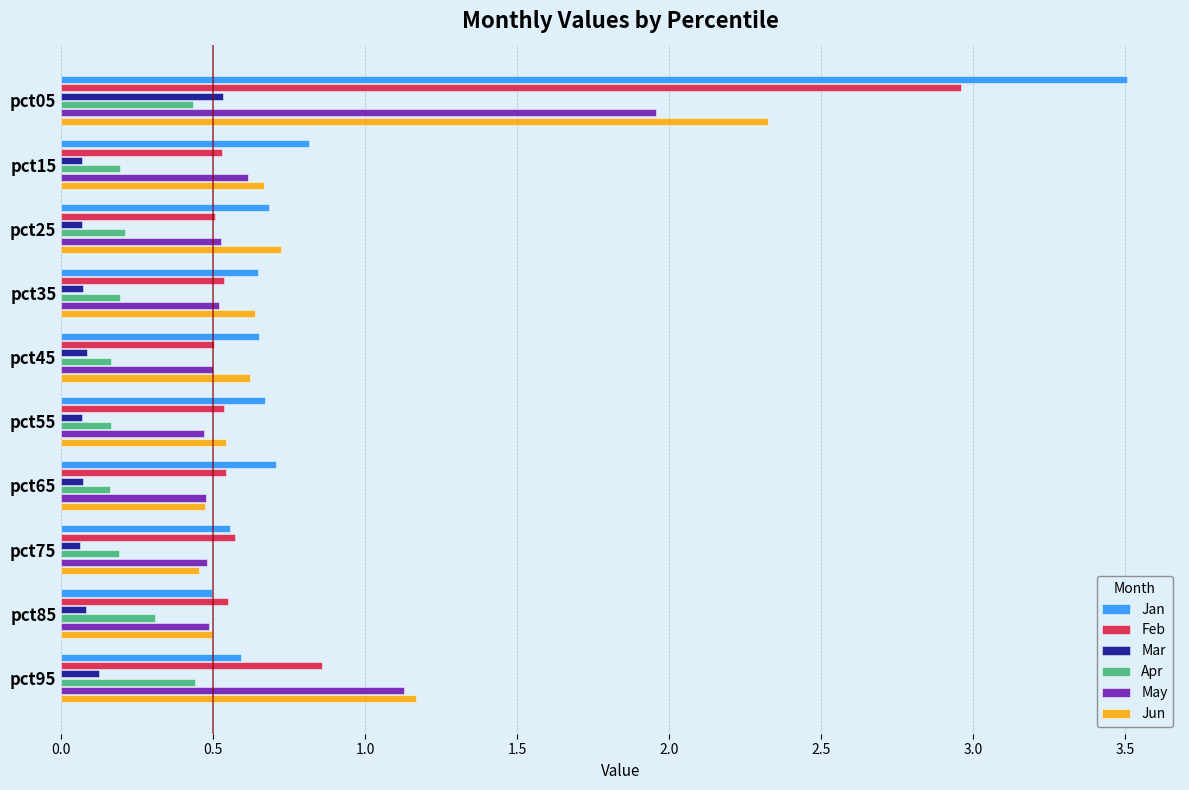

Which series has the largest range (max minus min)?

Jan